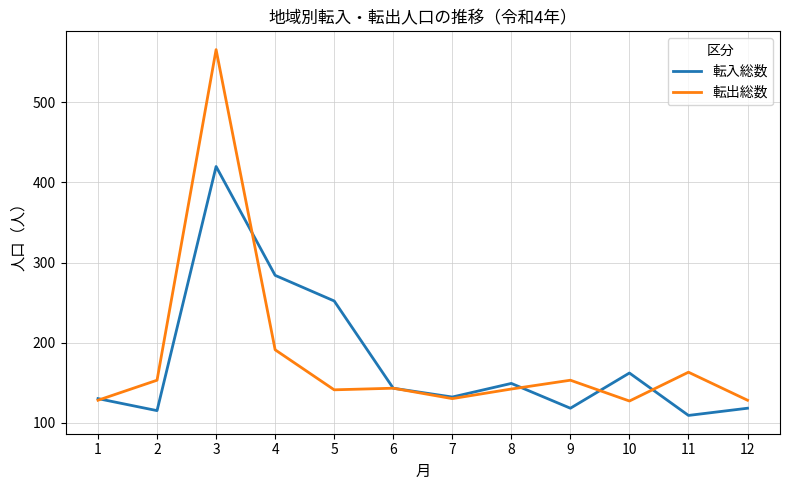

What is the average value of the 転入総数 series?

178